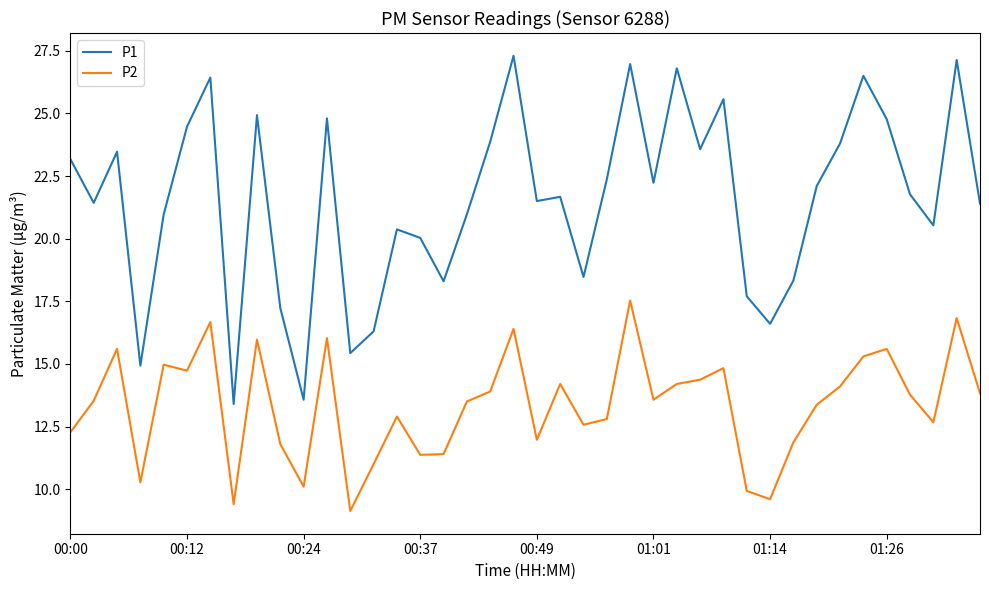

List the series in order of their peak value, highest first.

P1, P2